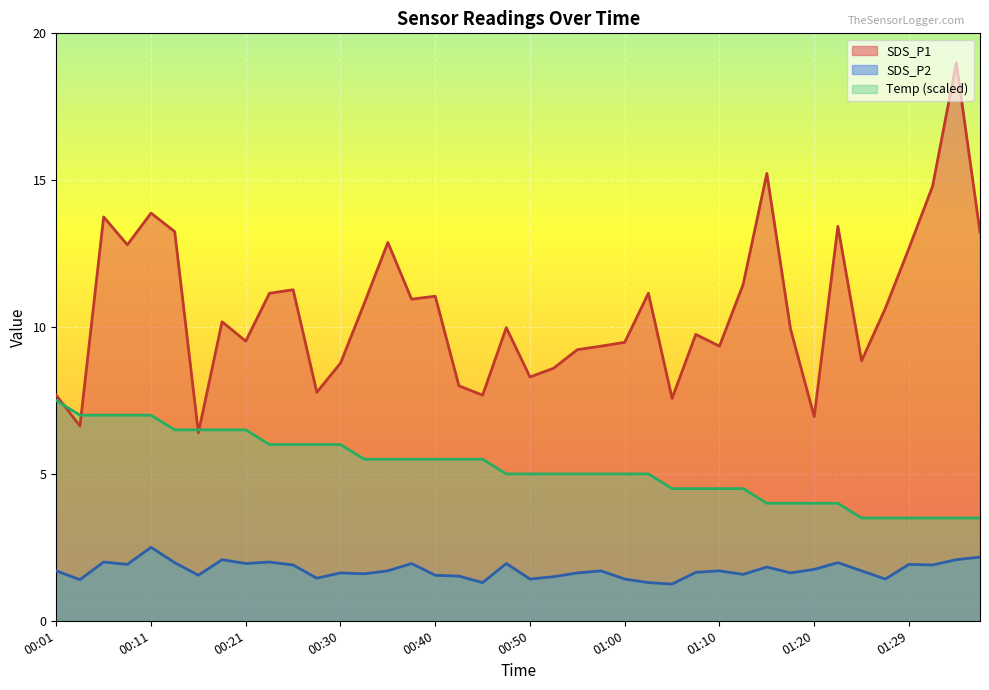

In SDS_P2, how many points are higher than both neighbors (excluding endpoints)?

12